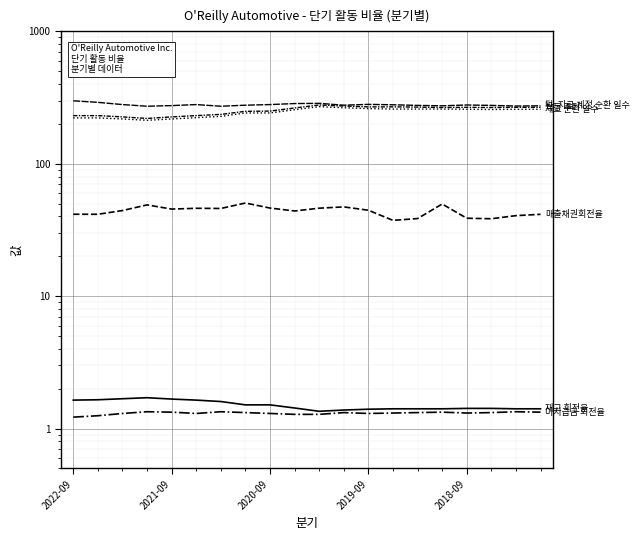

What is the value of the 재고 회전율 point at the 10th from the left?

1.4